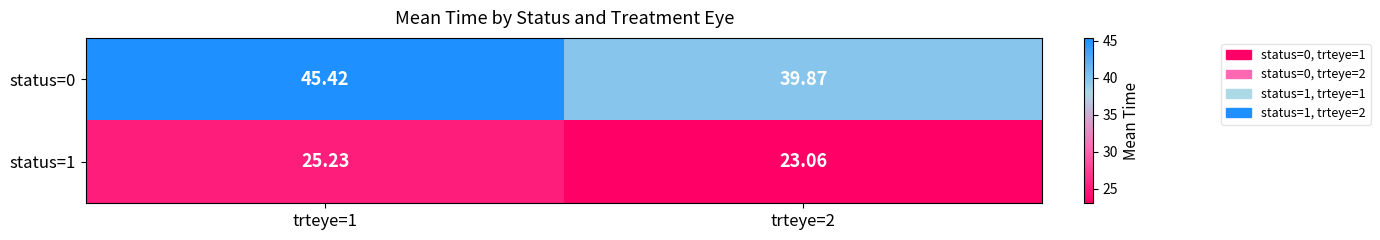

Which series has the largest total across all categories?

status=0